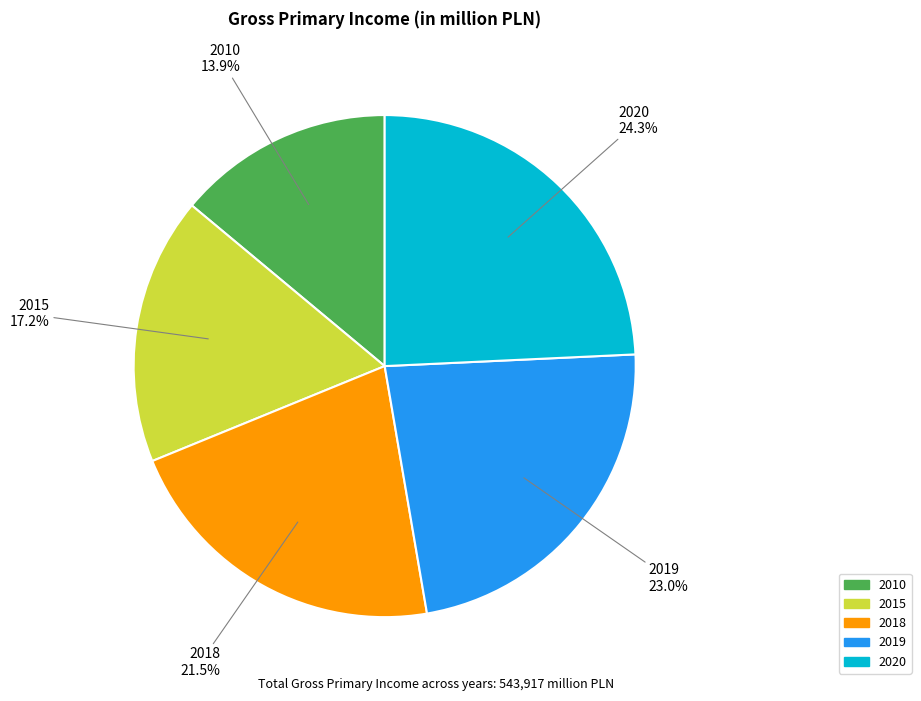

True or false: 2015 accounts for 5% of the total.

False